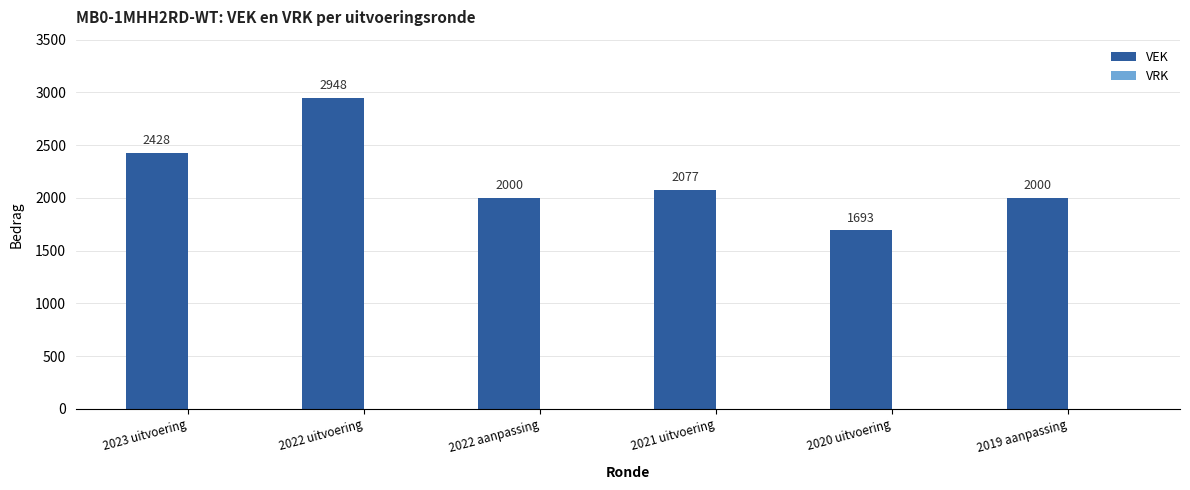

Reading left to right, transcribe all the data shown in this chart.

2428	2948	2000	2077	1693	2000